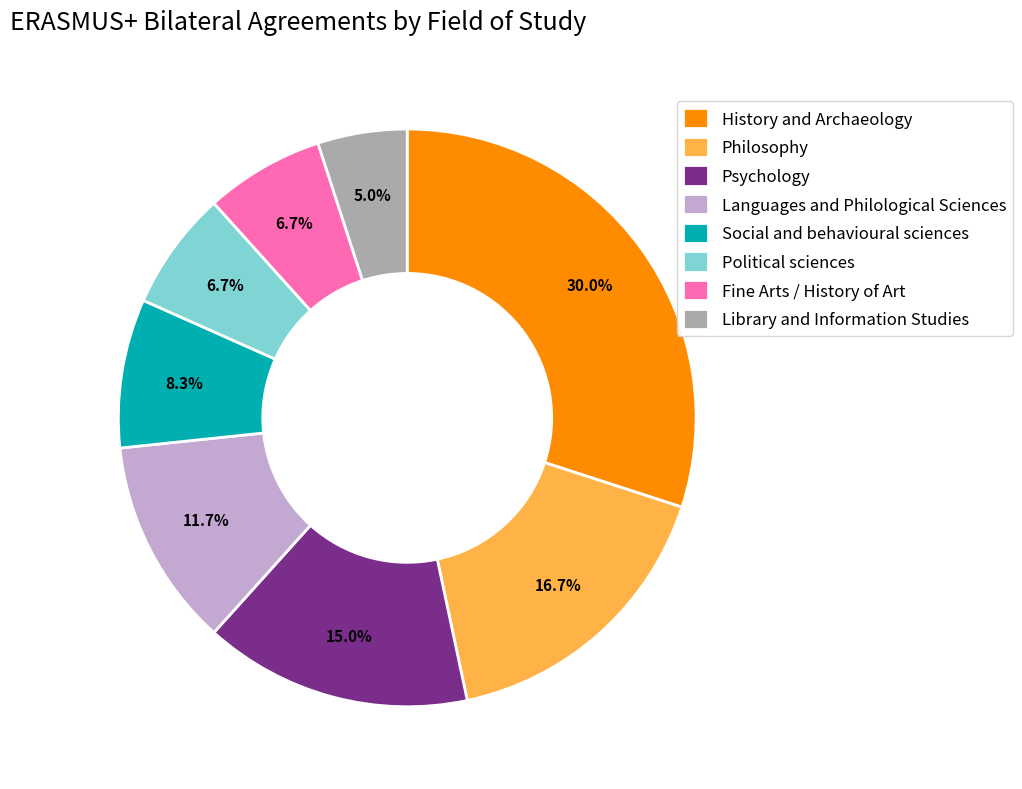

What percentage is the Fine Arts / History of Art slice, to the nearest percent?

7%